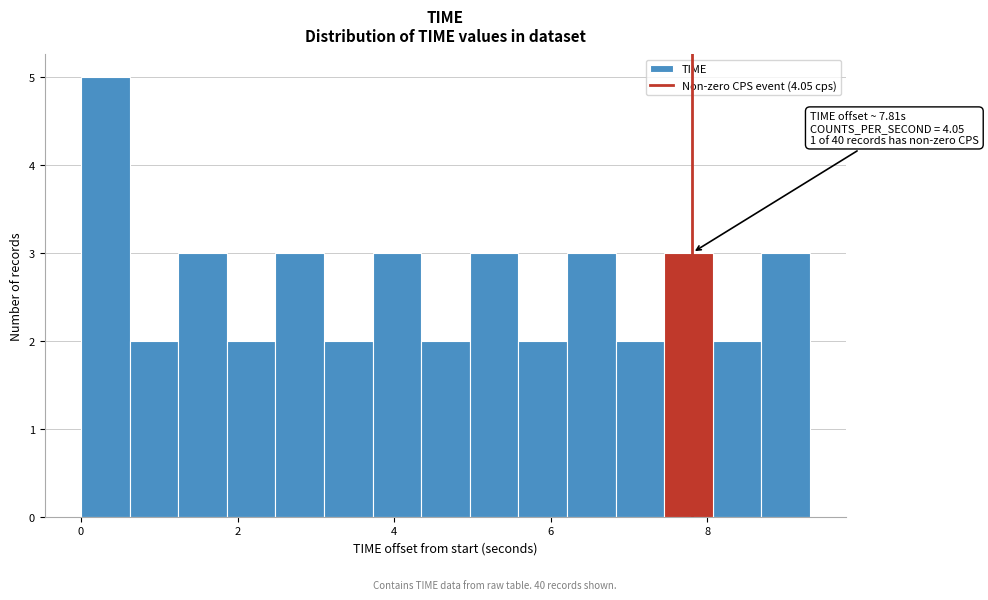

Around what value on the x-axis is the tallest bar? Give the approximate position of its centre, as read against the axis.

0.4